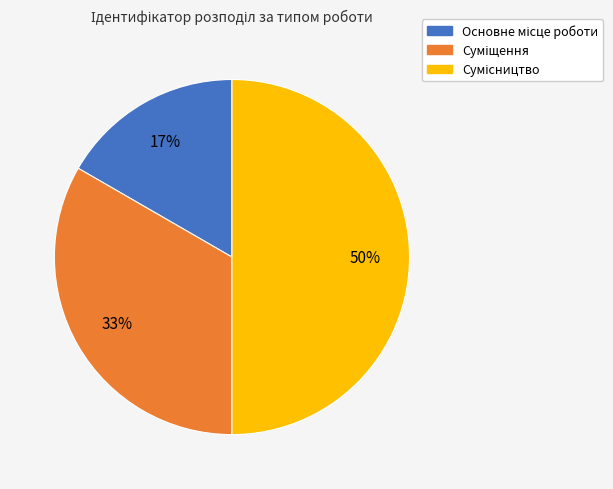

To the nearest percent, what is the difference between the largest and smallest slice percentages?

33%